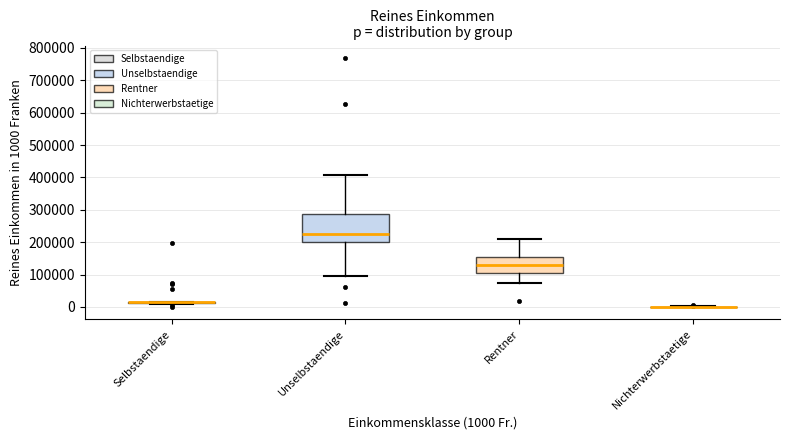

Reading left to right, read every box against the y-axis: the position of its median line, the range the box covers, and the ends of its whiskers. The values are not printed on the chart, so give them approximately, as read against the axis.

Selbstaendige: box collapsed to a line at 10000, whiskers 10000 to 20000
Unselbstaendige: median 230000, box 200000 to 290000, whiskers 90000 to 410000
Rentner: median 130000, box 110000 to 150000, whiskers 80000 to 210000
Nichterwerbstaetige: box collapsed to a line at 0, whiskers 0 to 0